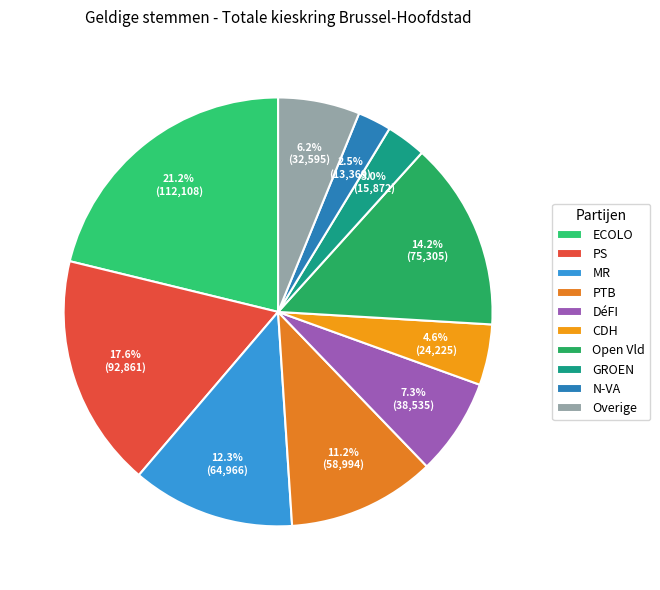

To the nearest percent, what is the average slice percentage?

10%